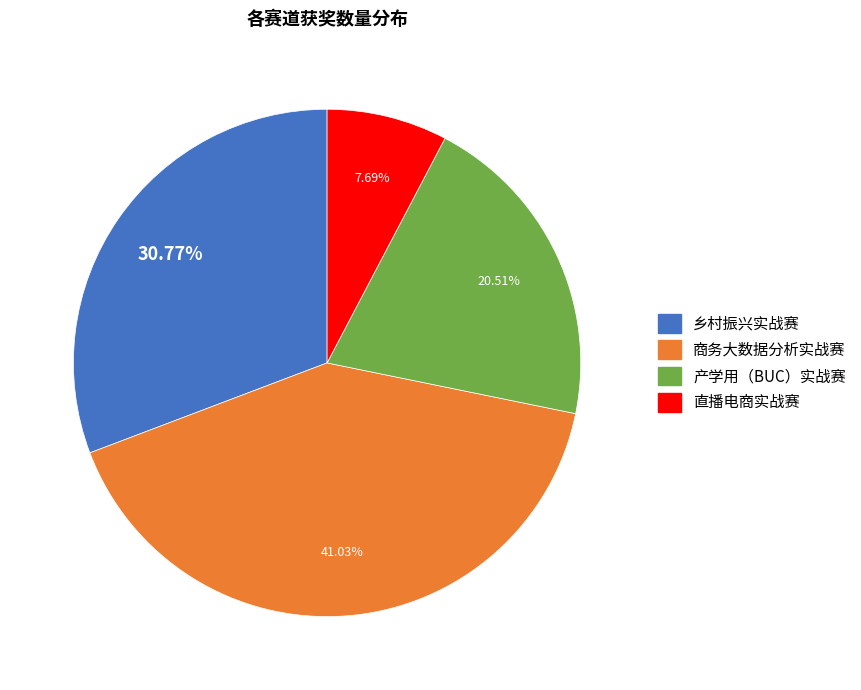

To the nearest percent, what percentage of the pie is 直播电商实战赛?

8%